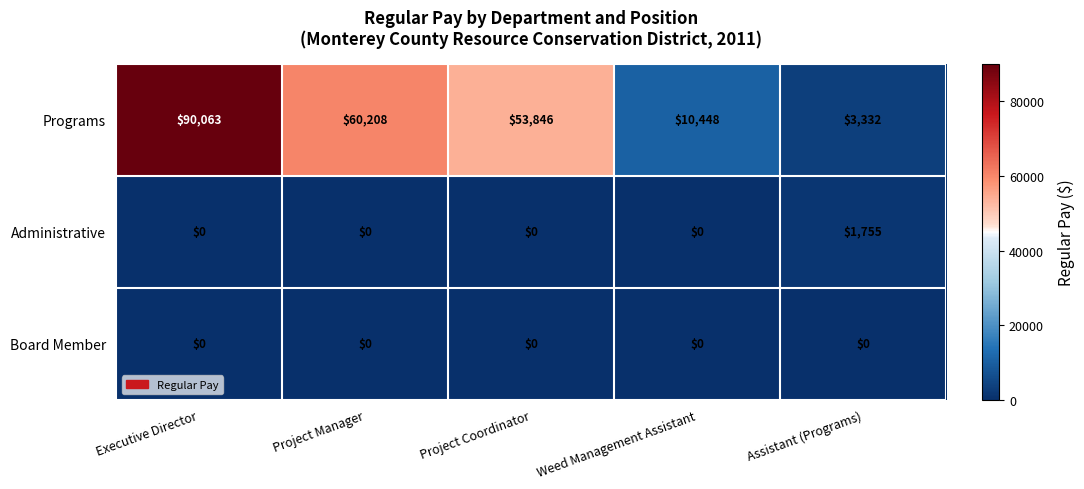

Is it true that Board Member equals 0 at Assistant (Programs)?

True